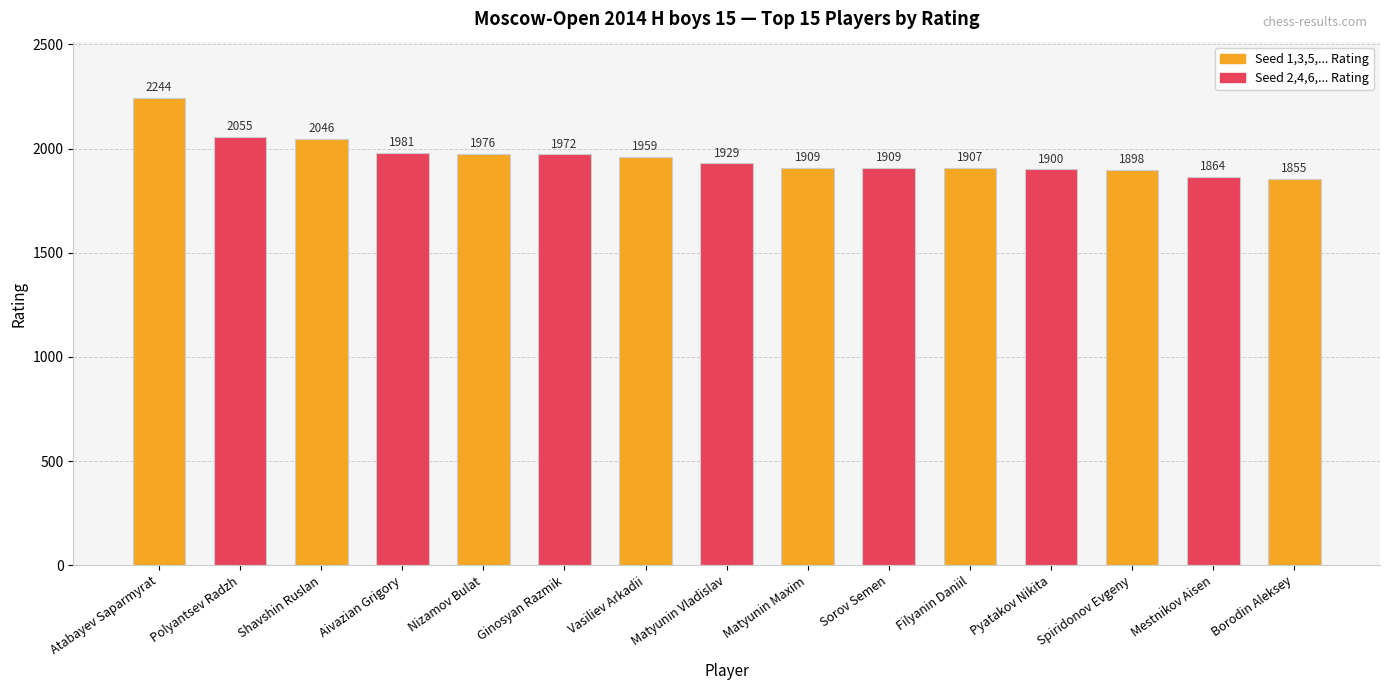

What is the change in value from Shavshin Ruslan to Ginosyan Razmik?

-74